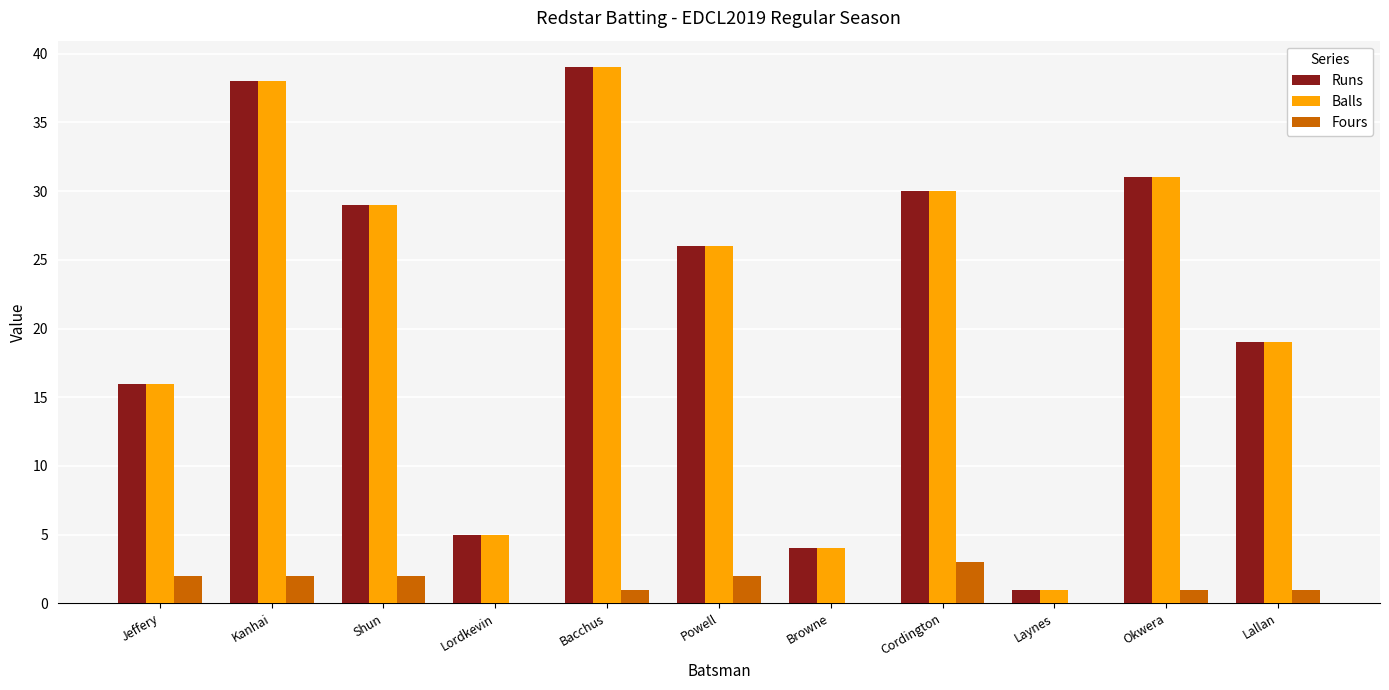

Where is Runs nearest to the value 20?

Lallan